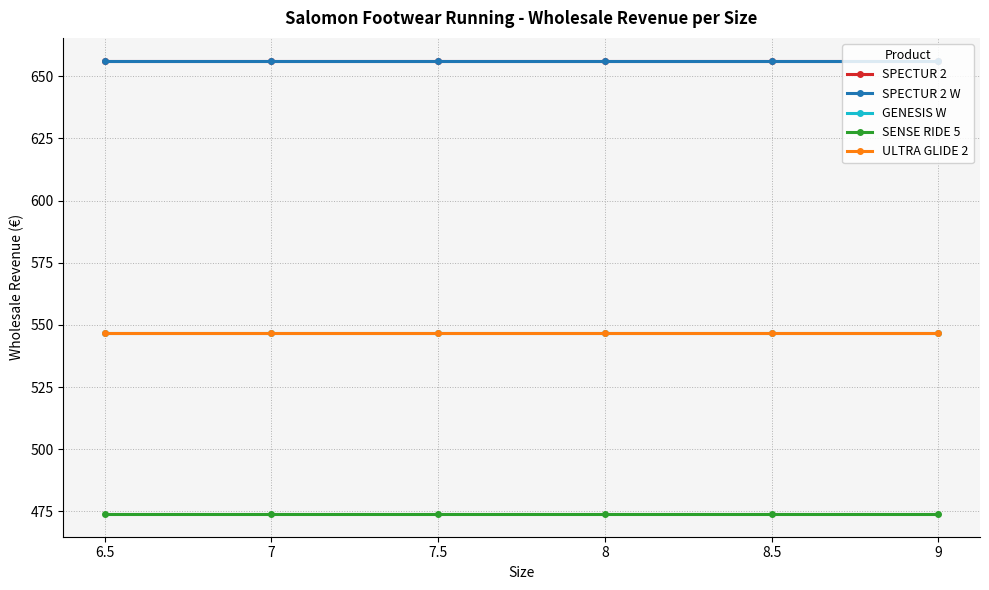

Which series has the largest range (max minus min)?

SPECTUR 2